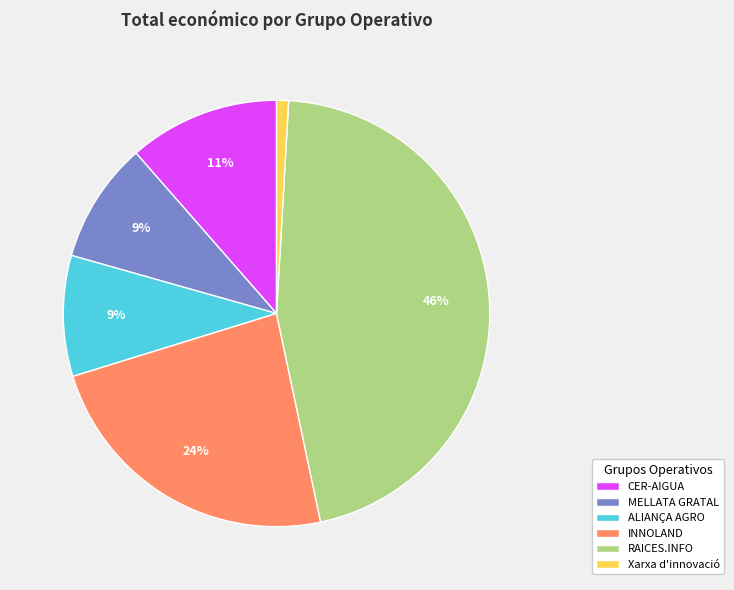

What percentage is the ALIANÇA AGRO slice, to the nearest percent?

9%